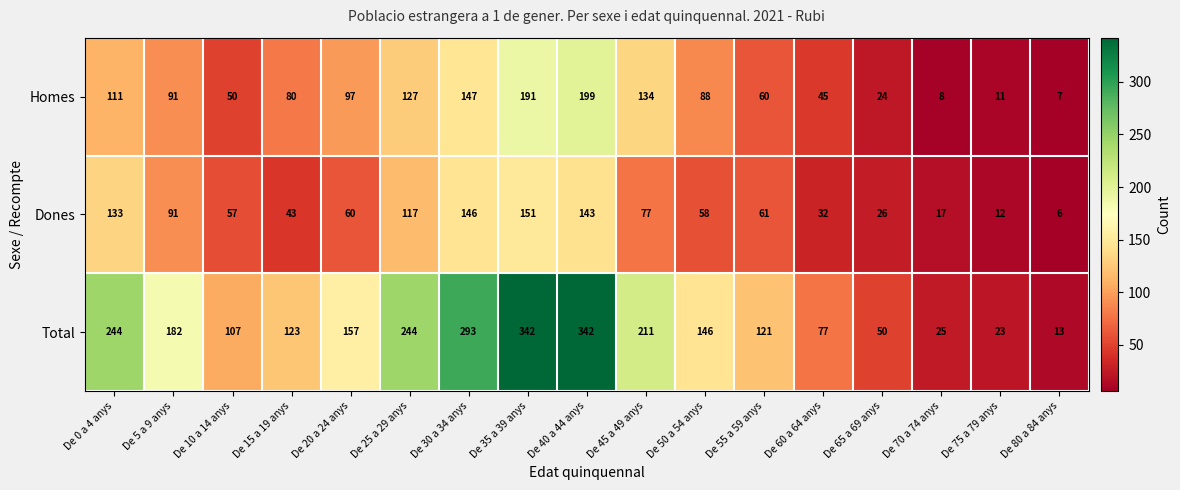

List the series in order of their overall mean, lowest first.

Dones, Homes, Total